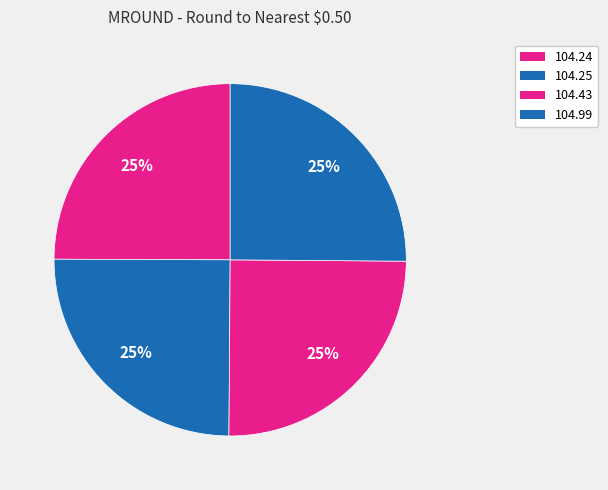

Is there a majority slice in this chart?

No